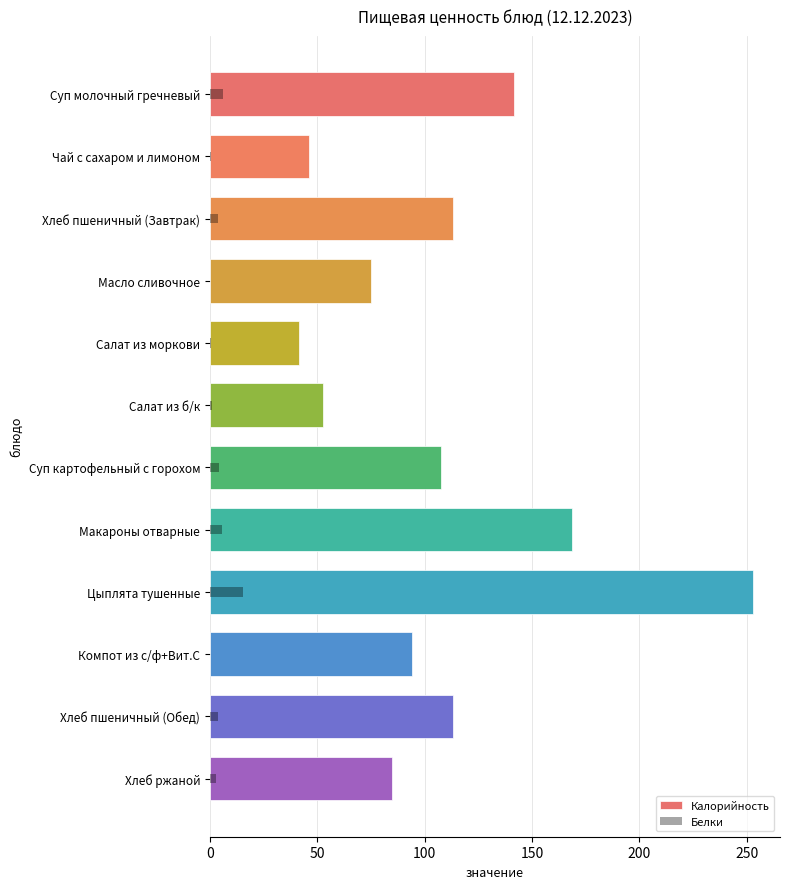

What is the difference between the maximum and minimum values in the Белки series?

15.5